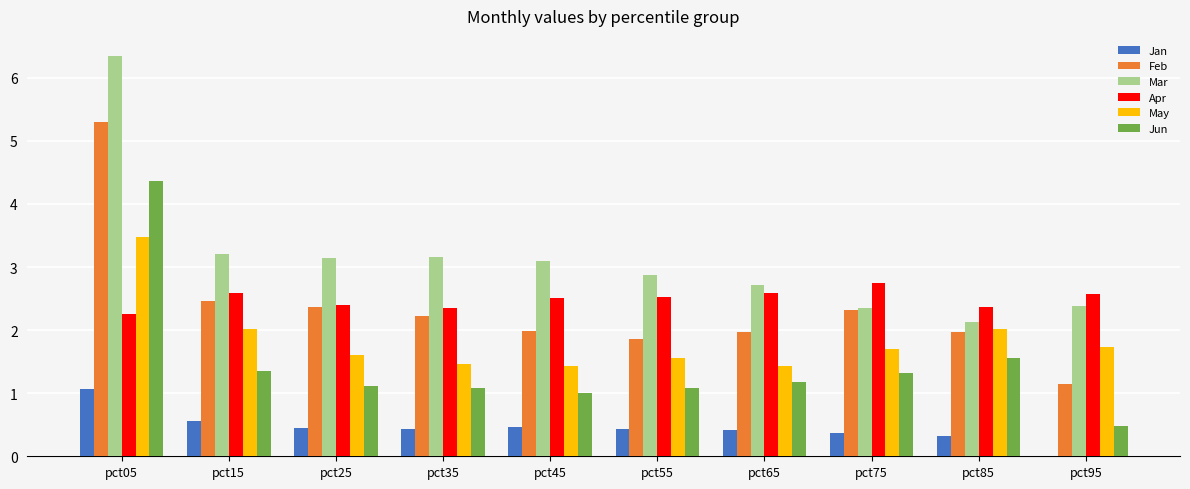

What is the spread (max minus min) of values at pct55?

2.4